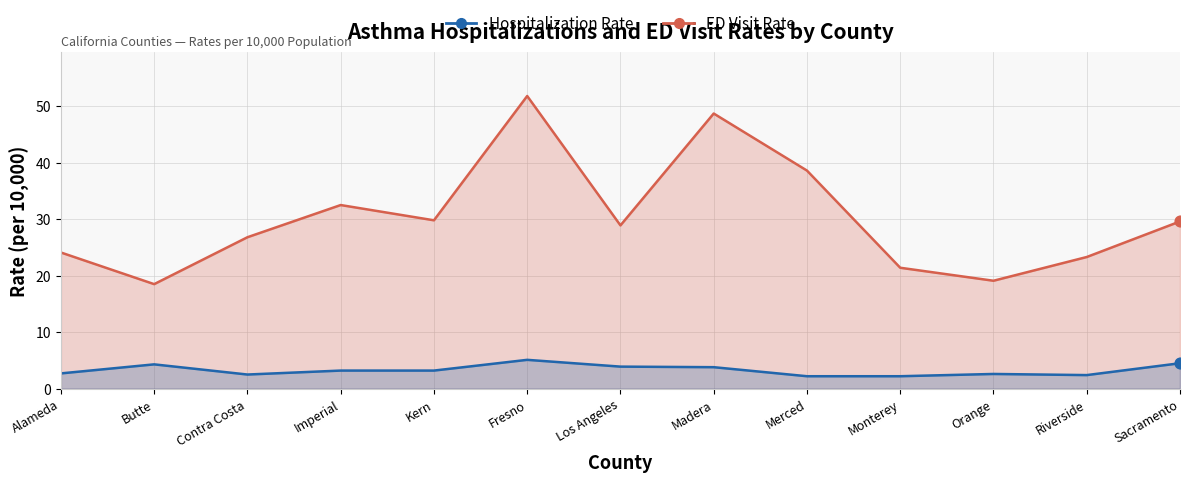

Which series has the largest total across all categories?

ED Visit Rate